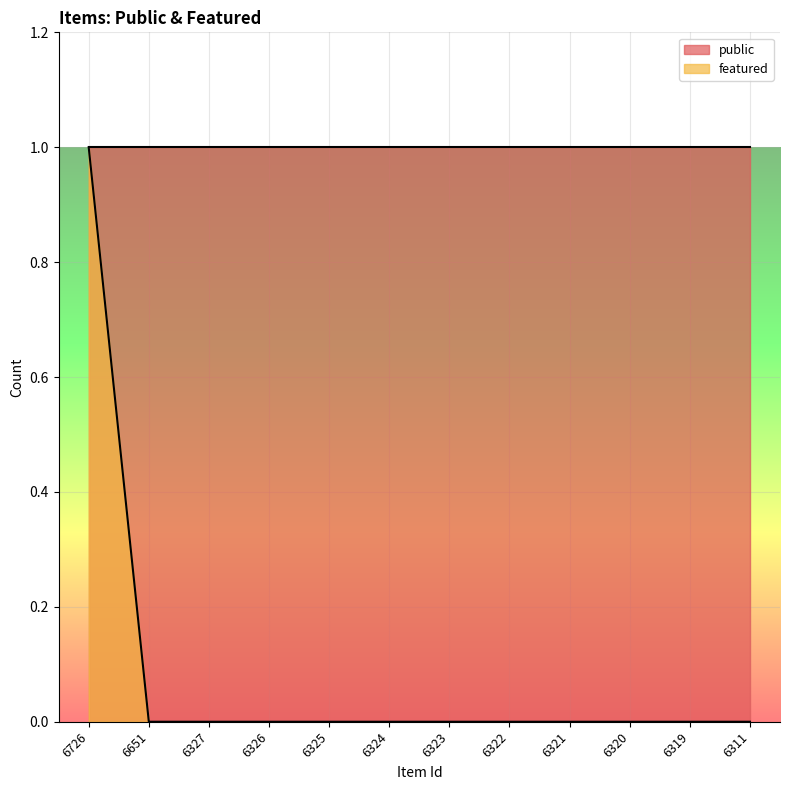

Which category has the lowest value across all series?

6651